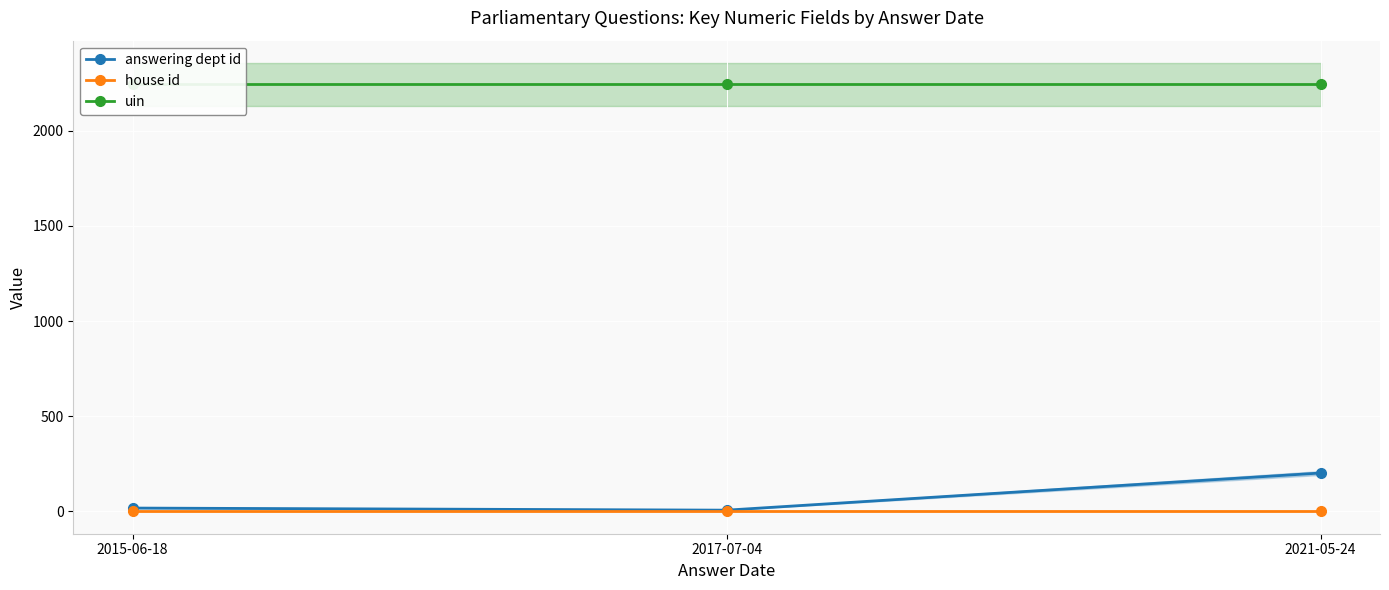

Which category has the highest value across all series?

2015-06-18